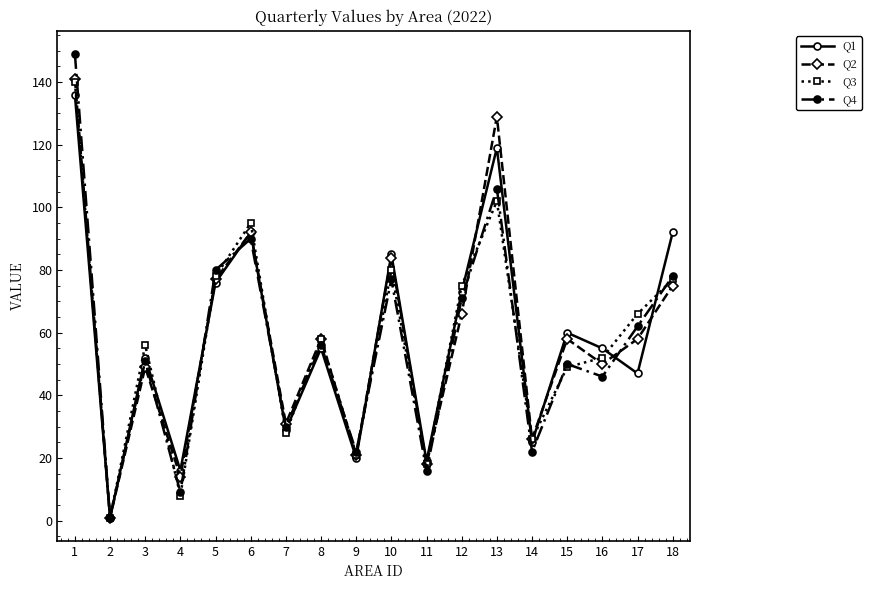

Between 11 and 15, which series saw the biggest shift?

Q1